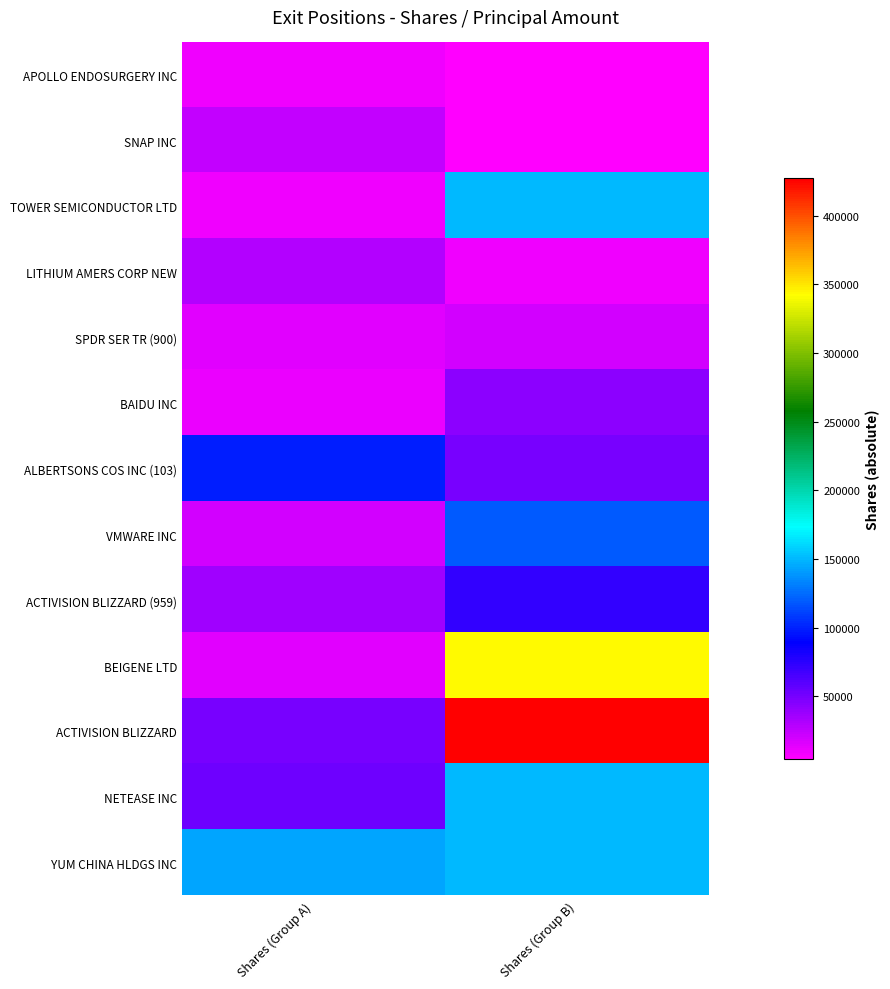

What is the minimum value shown in the chart?

4000